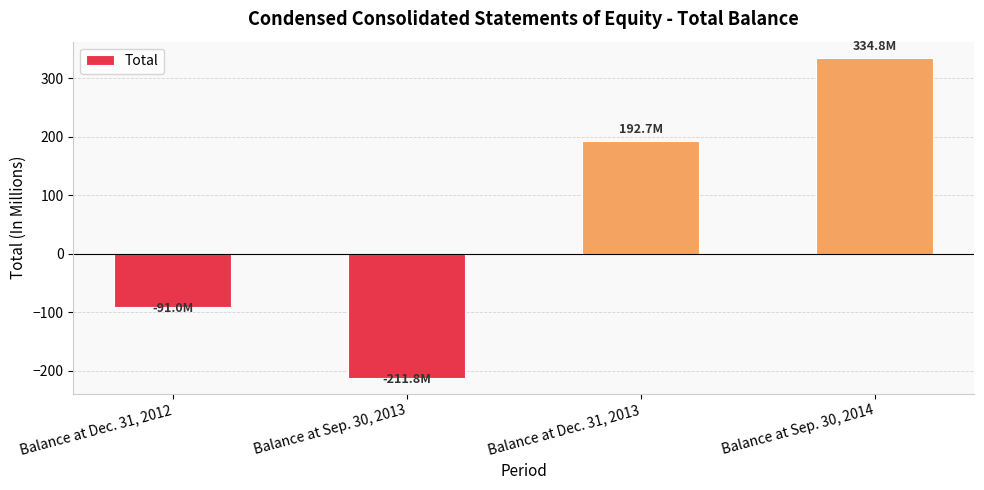

At which category does the chart reach its minimum across all series?

Balance at Sep. 30, 2013